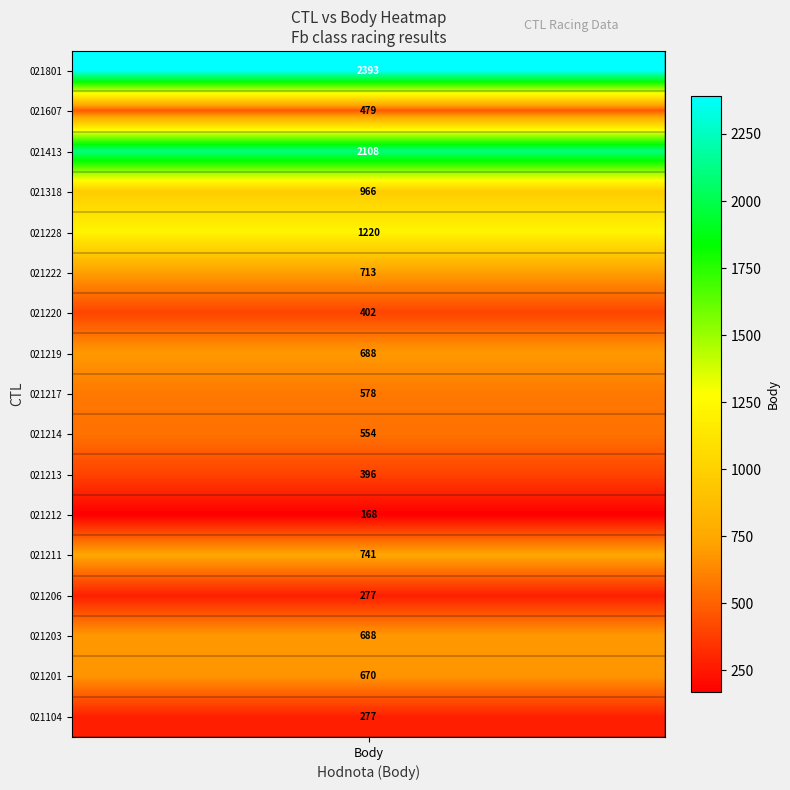

Which has a higher value, 3 or 9?

3